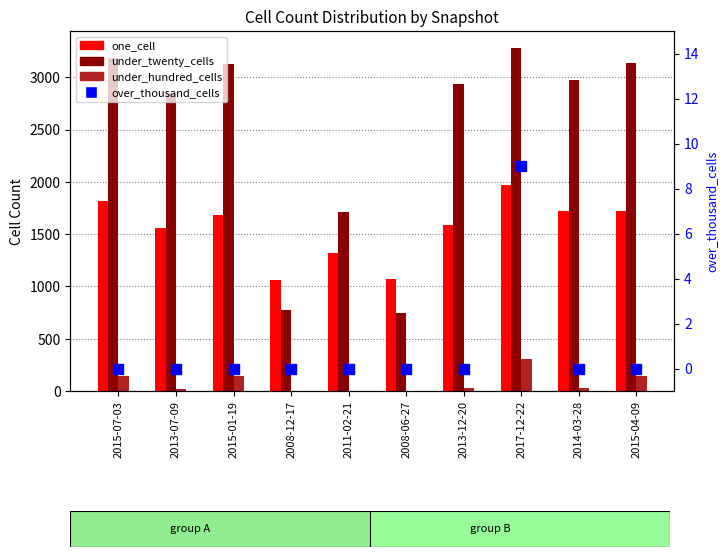

Which series has the largest total across all categories?

under_twenty_cells